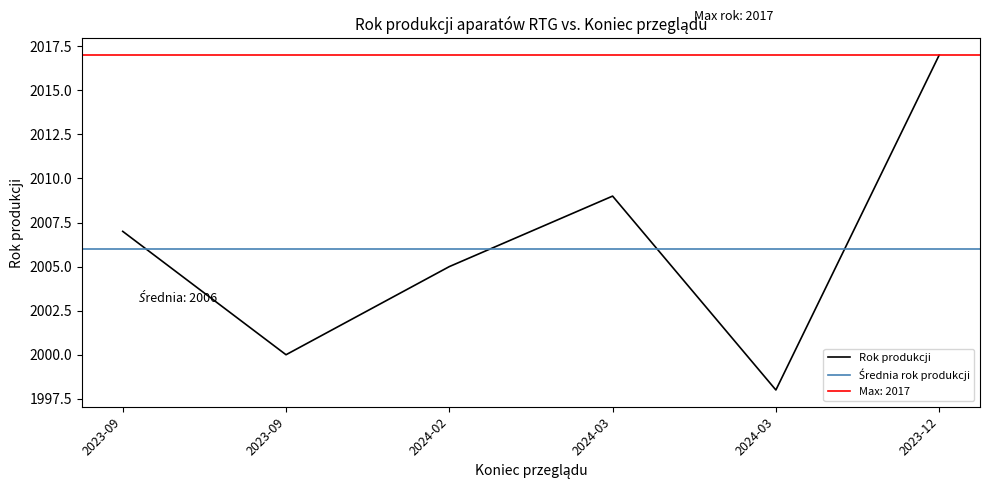

What is the minimum value shown in the chart?

1998